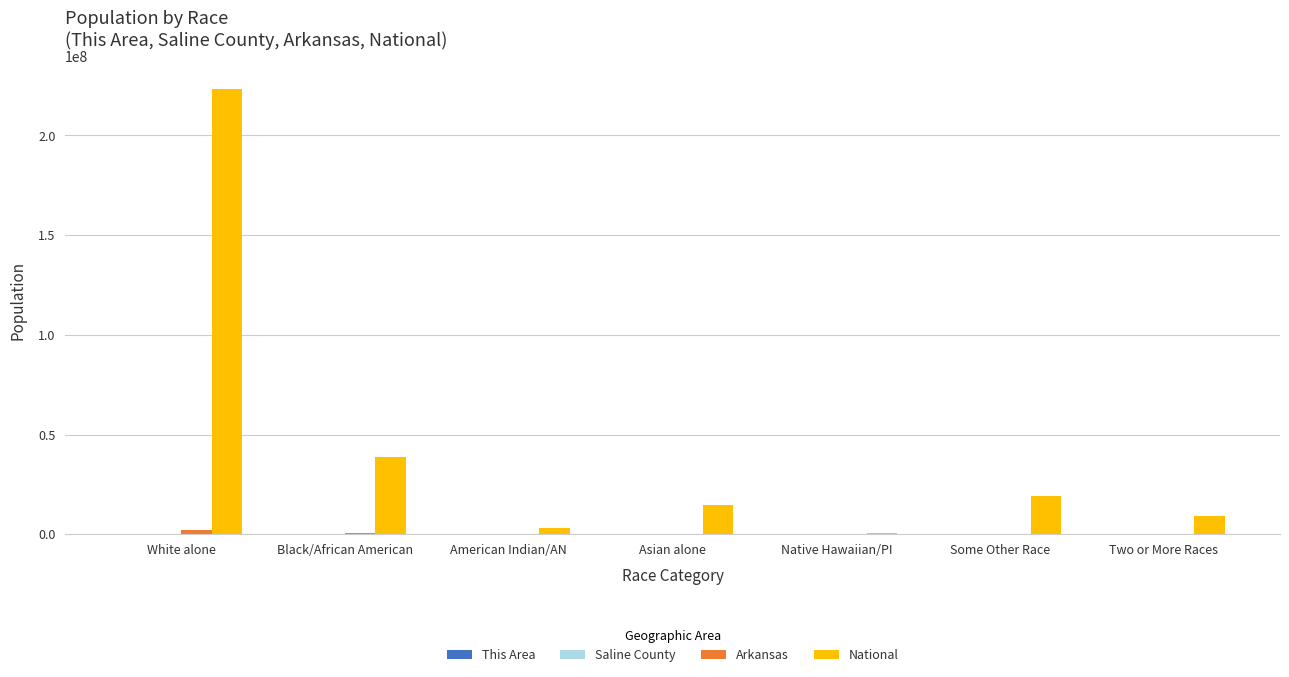

What is the maximum value shown in the chart?

223553265